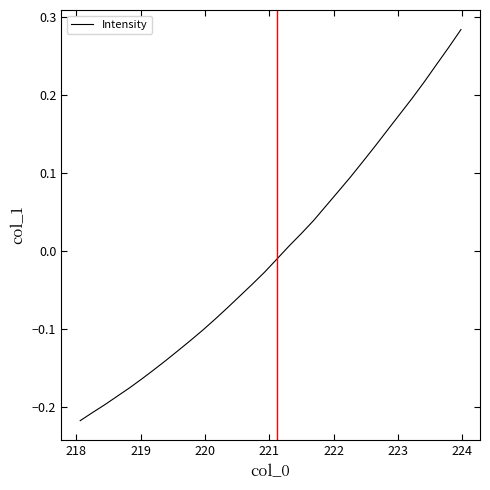

How many lines are shown in the chart?

1